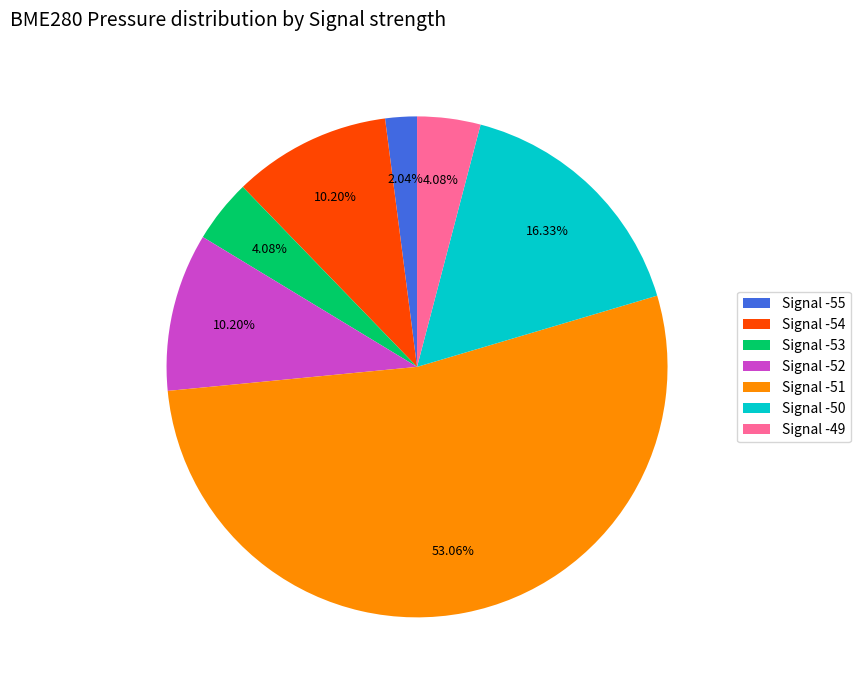

Does any single category account for the majority?

Yes